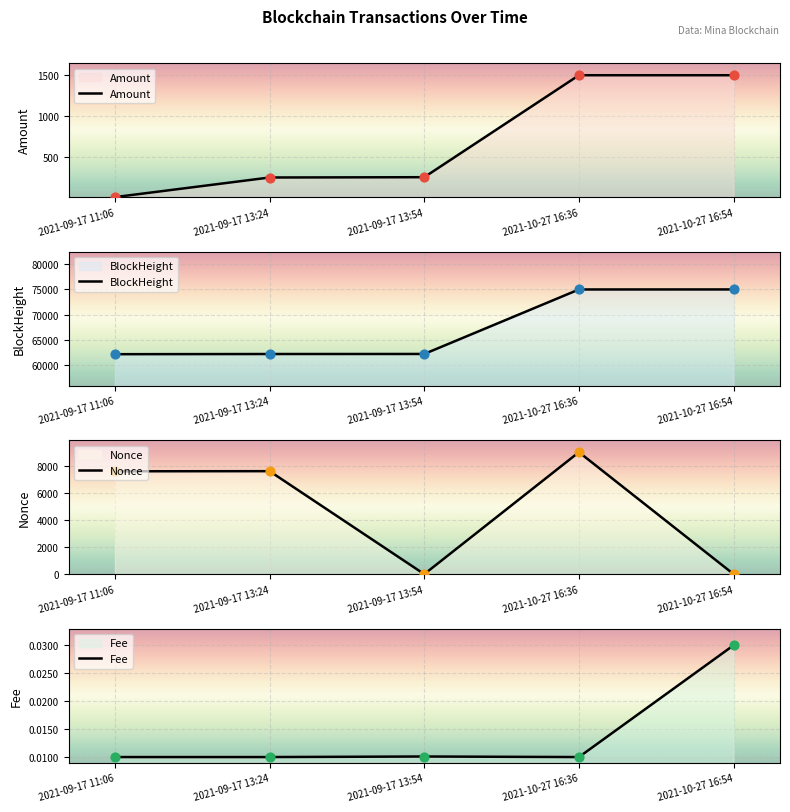

Which series has the widest spread of Y values?

BlockHeight